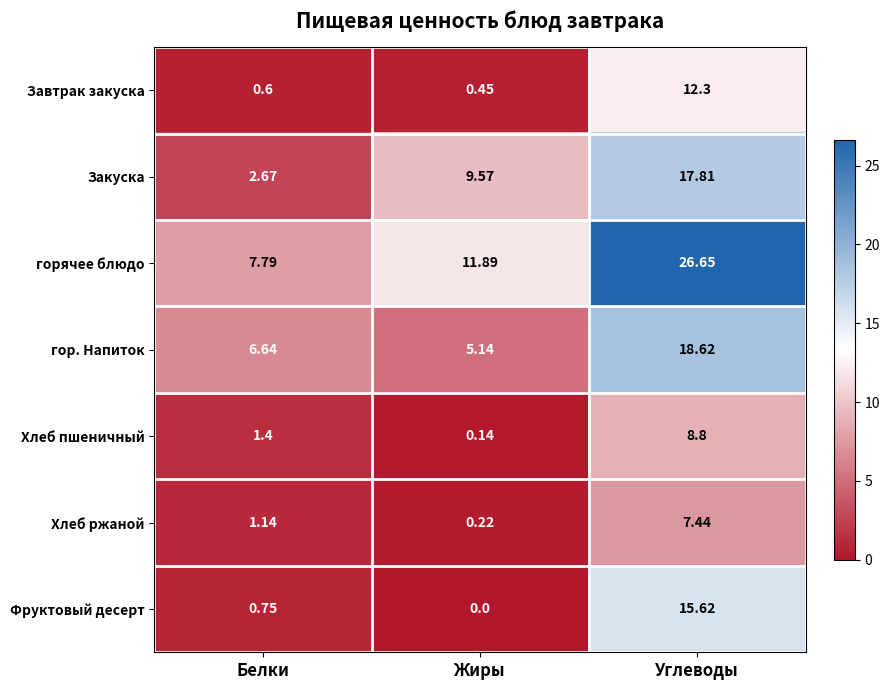

Rank the series at Углеводы from highest to lowest value.

горячее блюдо, гор. Напиток, Закуска, Фруктовый десерт, Завтрак закуска, Хлеб пшеничный, Хлеб ржаной